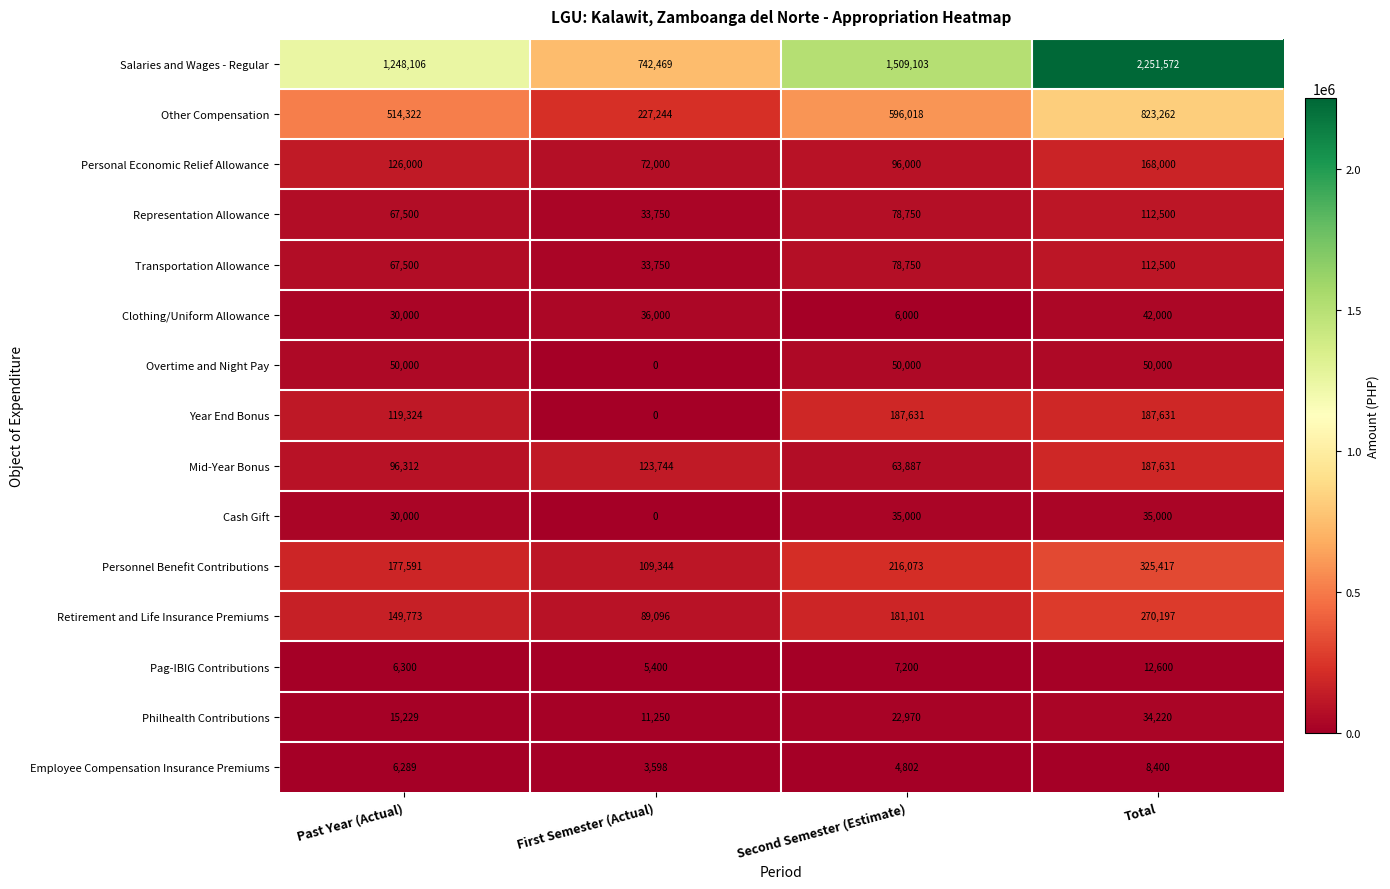

Count the number of categories in the chart.

4